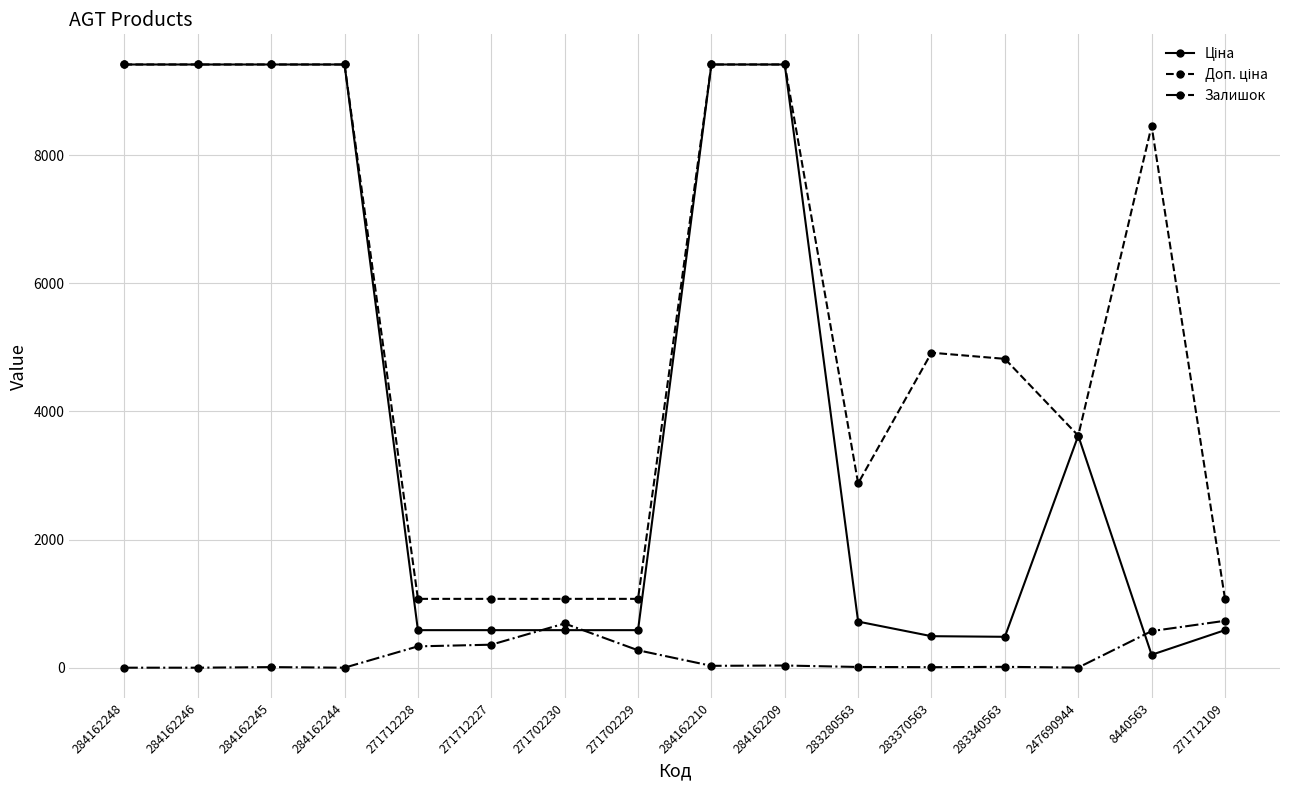

What is the difference between the highest and lowest values at 284162248?

9416.9